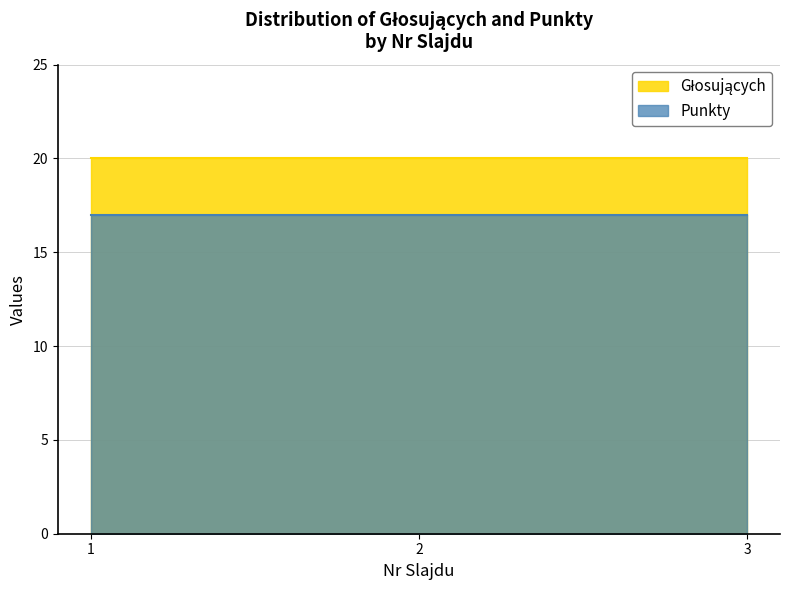

What is the greatest value displayed?

20